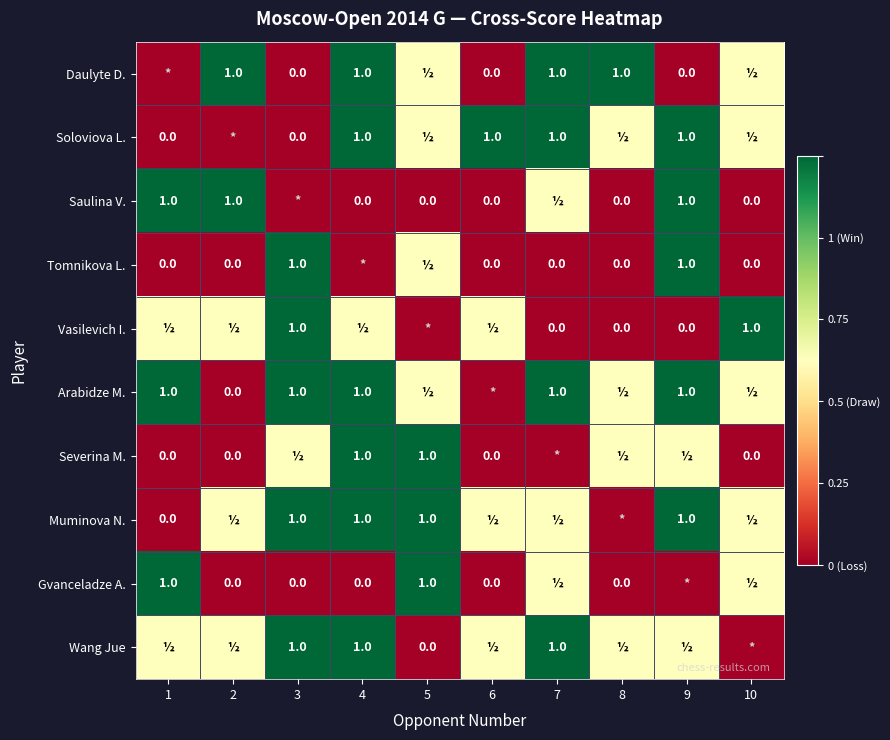

What is the difference between the Tomnikova L. values at 7 and 9?

1.0